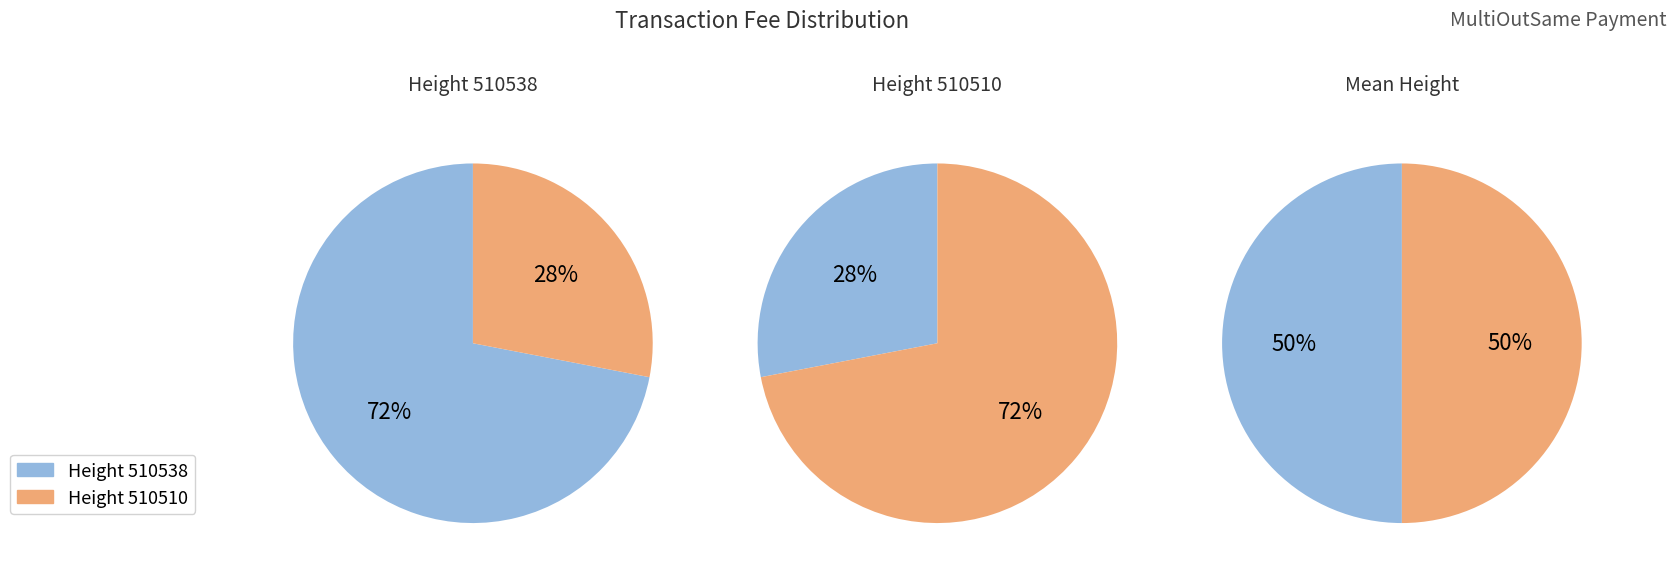

To the nearest percent, what is the combined percentage of 510510 and 510538?

100%